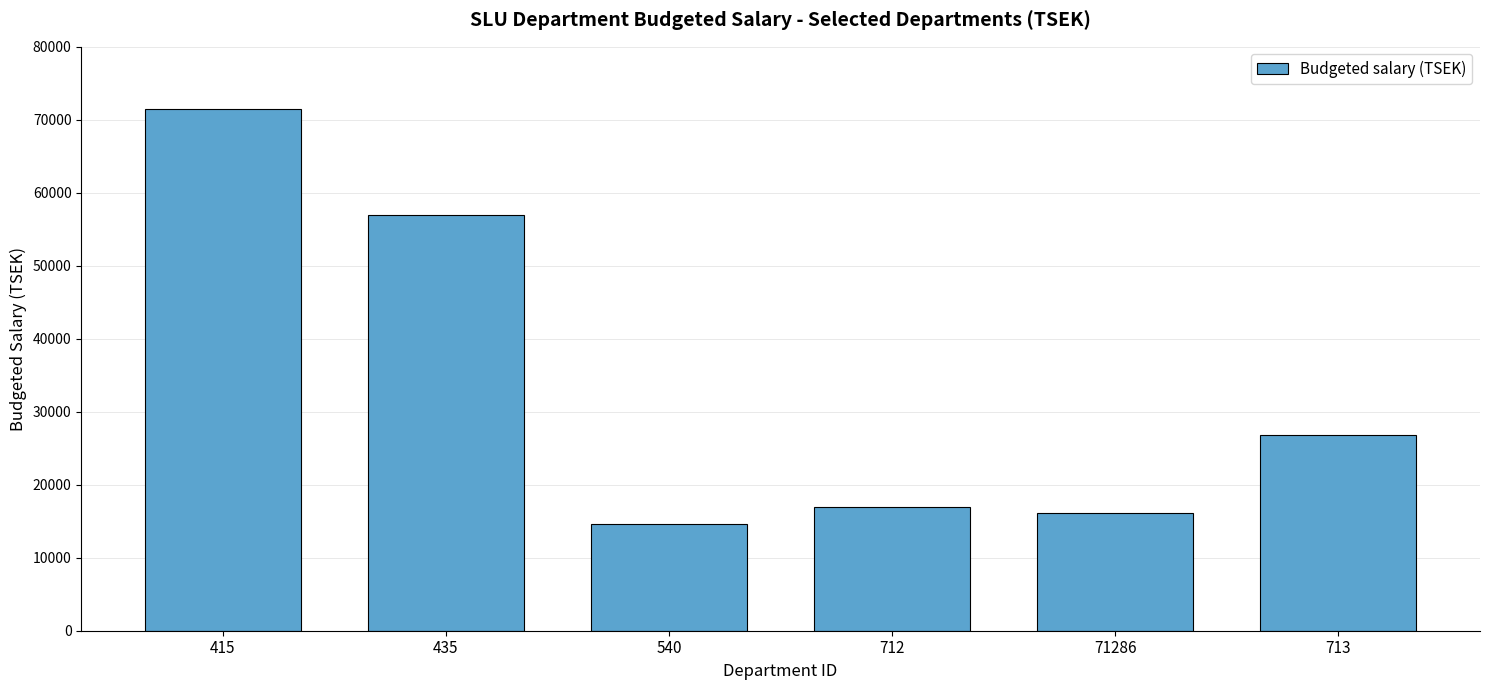

The value at 415 is 41916. True or false?

False